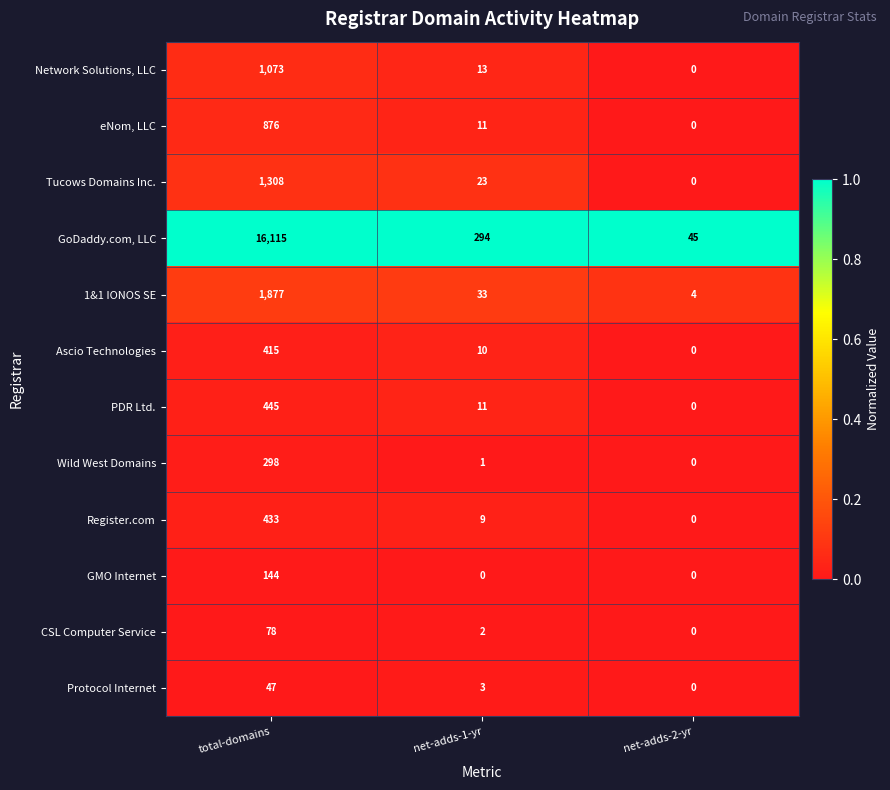

Which series changed the most between total-domains and net-adds-1-yr?

GoDaddy.com, LLC